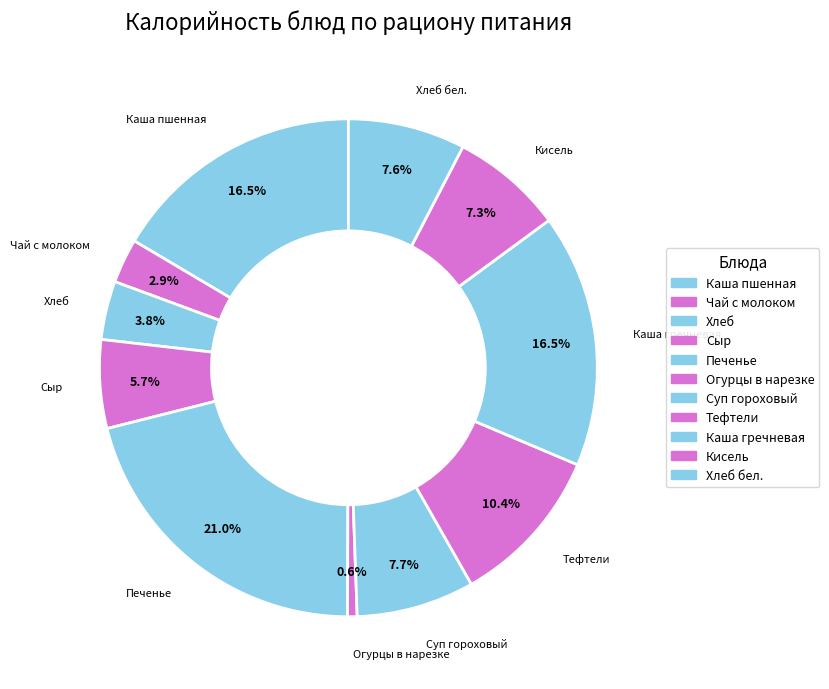

Count the number of slices in the pie.

11